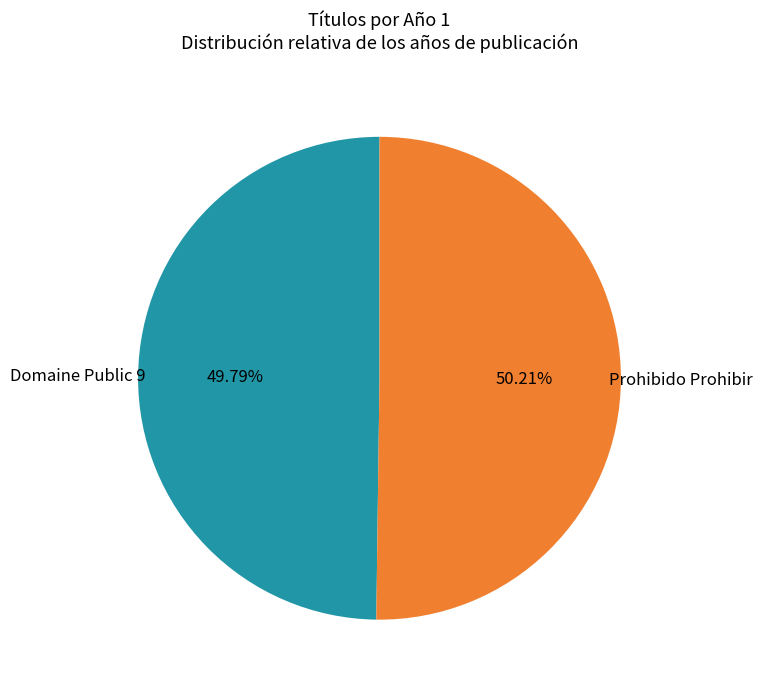

Is there a majority slice in this chart?

Yes